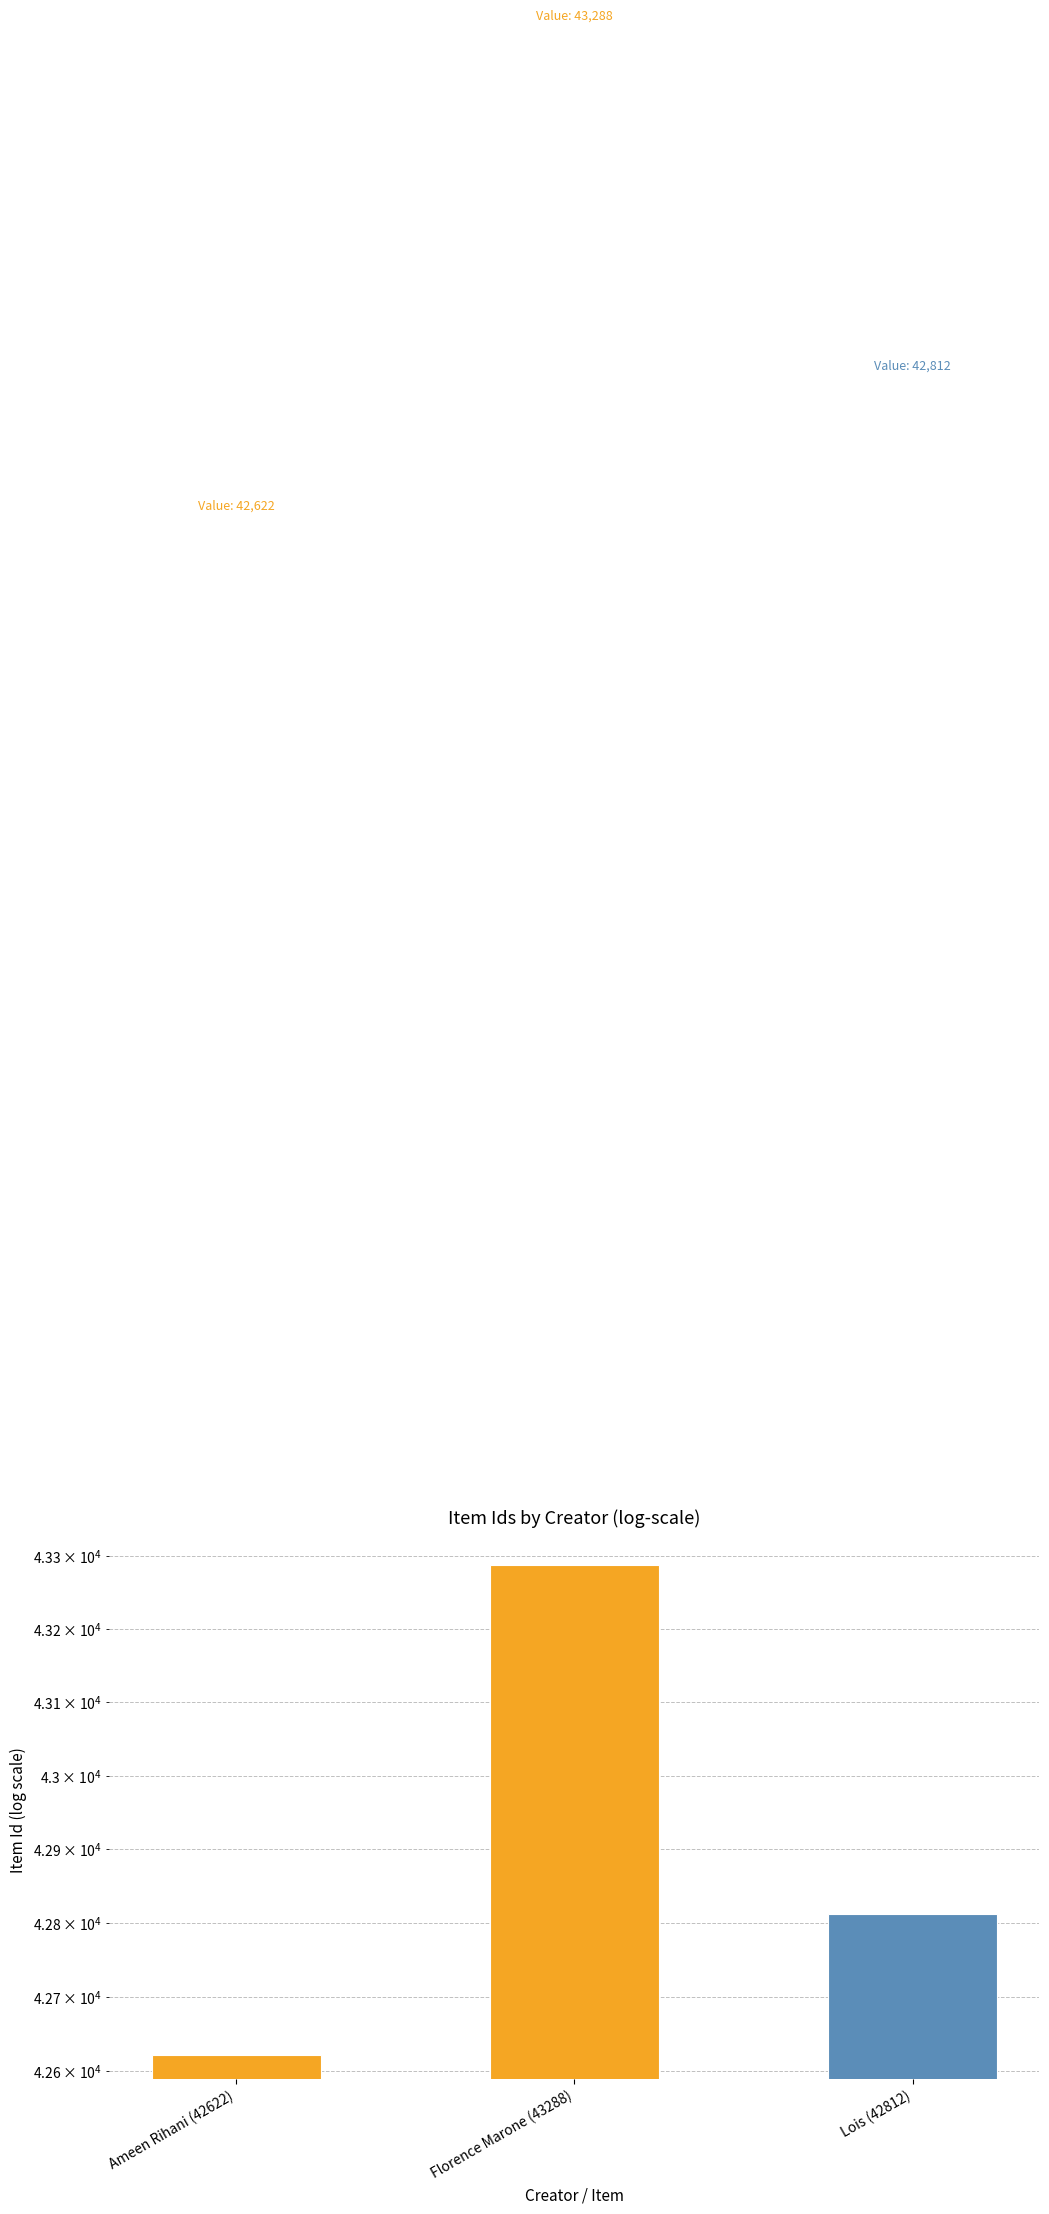

The chart shows a value of 21082 at Florence Marone (43288). True or false?

False